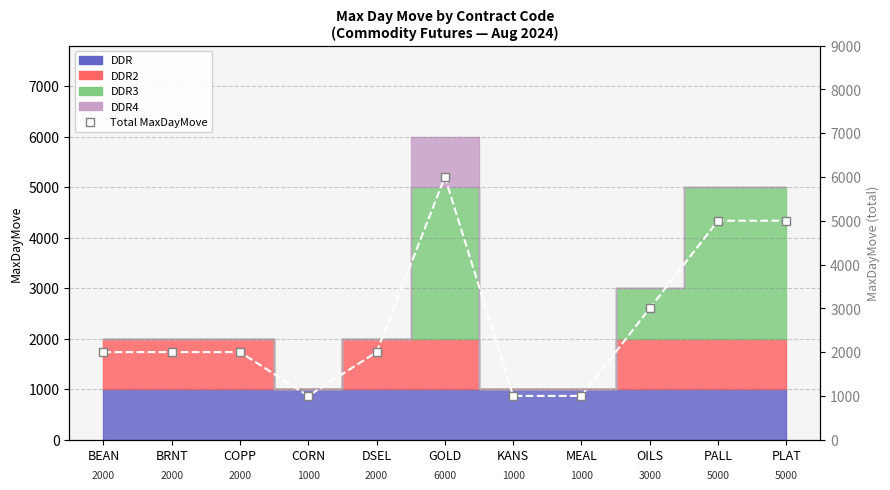

What is the average value?

2727